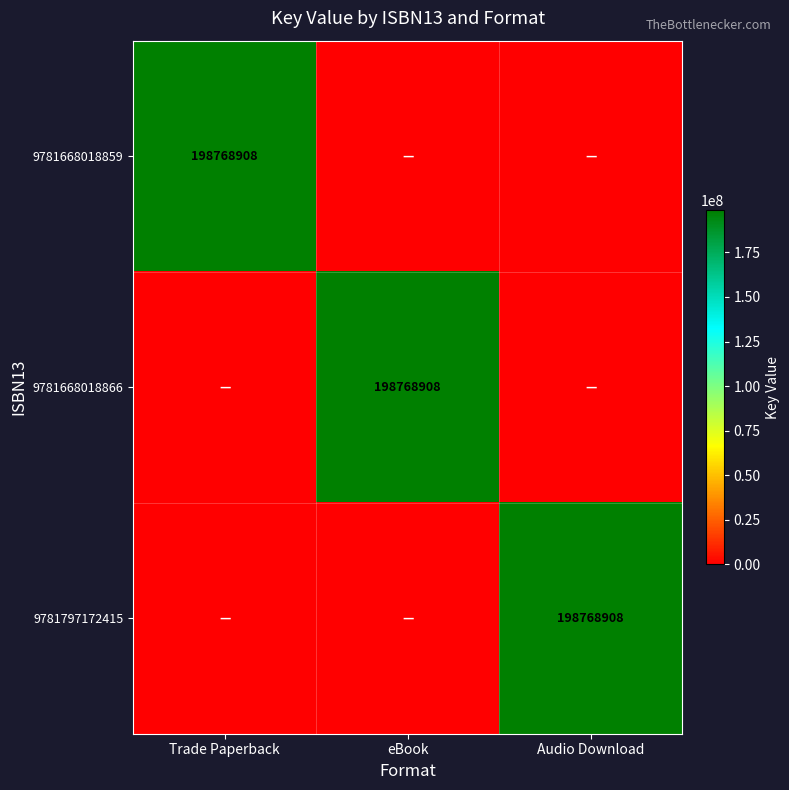

True or false: 9781668018866 has a value of 324143674 at eBook.

False